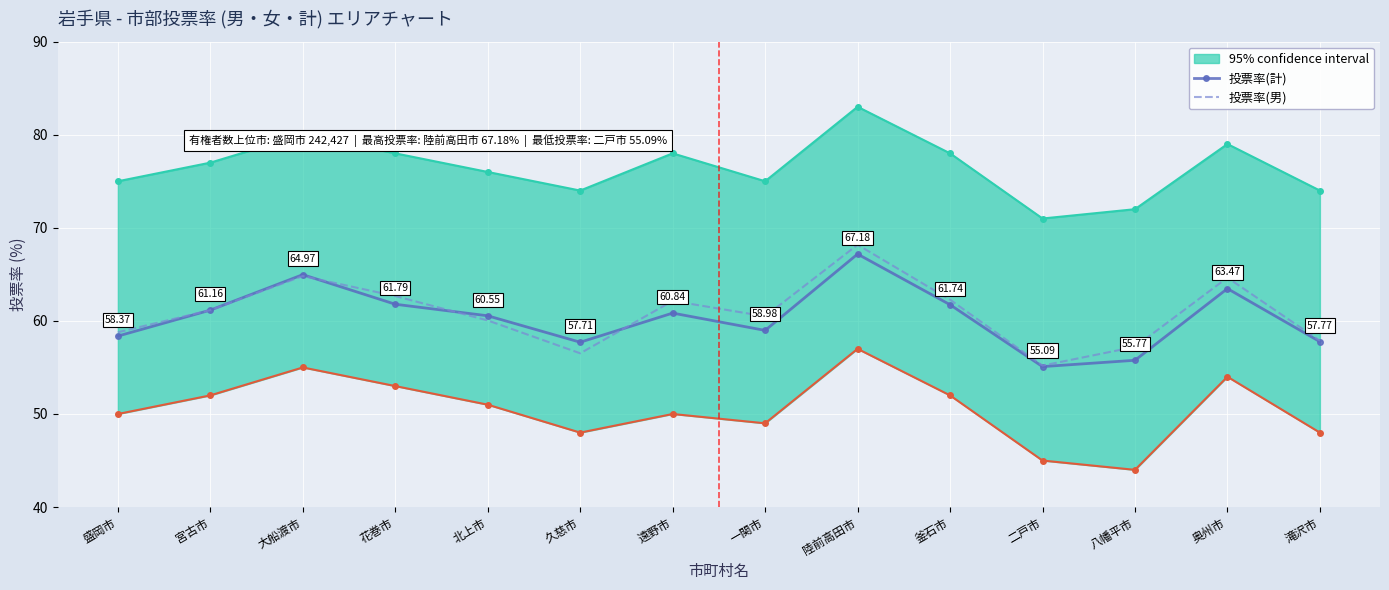

Which series changed the most between 宮古市 and 奥州市?

投票率(男)